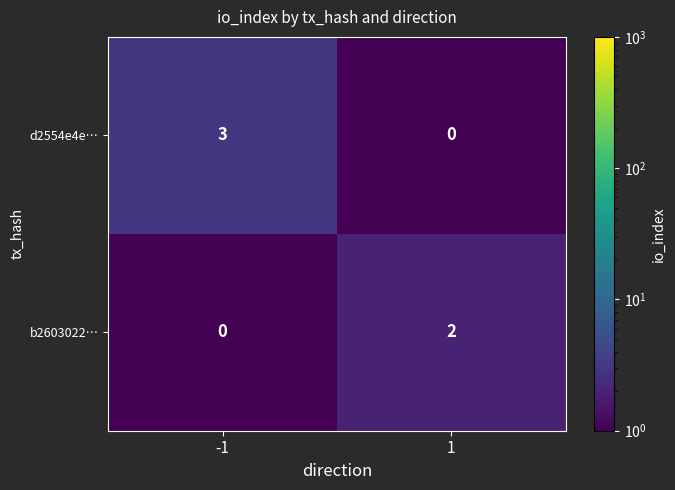

True or false: b2603022… has a value of 2 at 1.

True